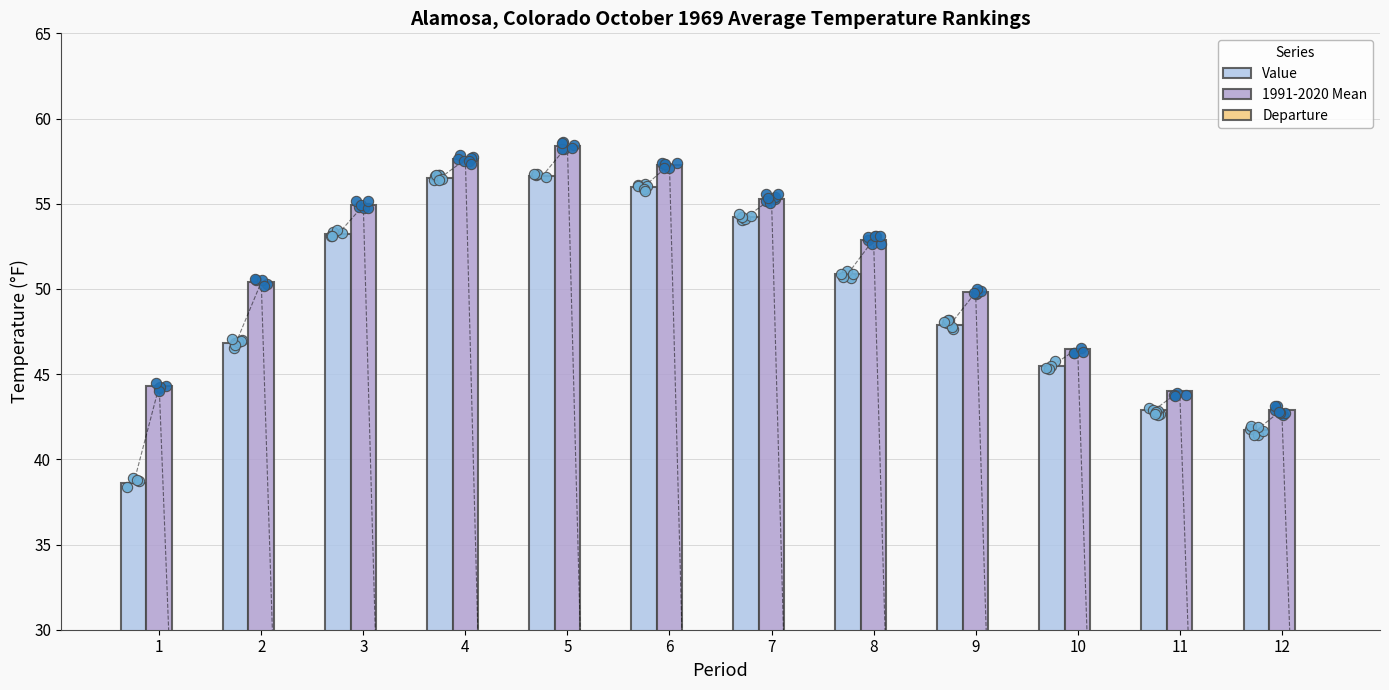

Is the value of Value at 5 greater than the value of 1991-2020 Mean at 5?

No